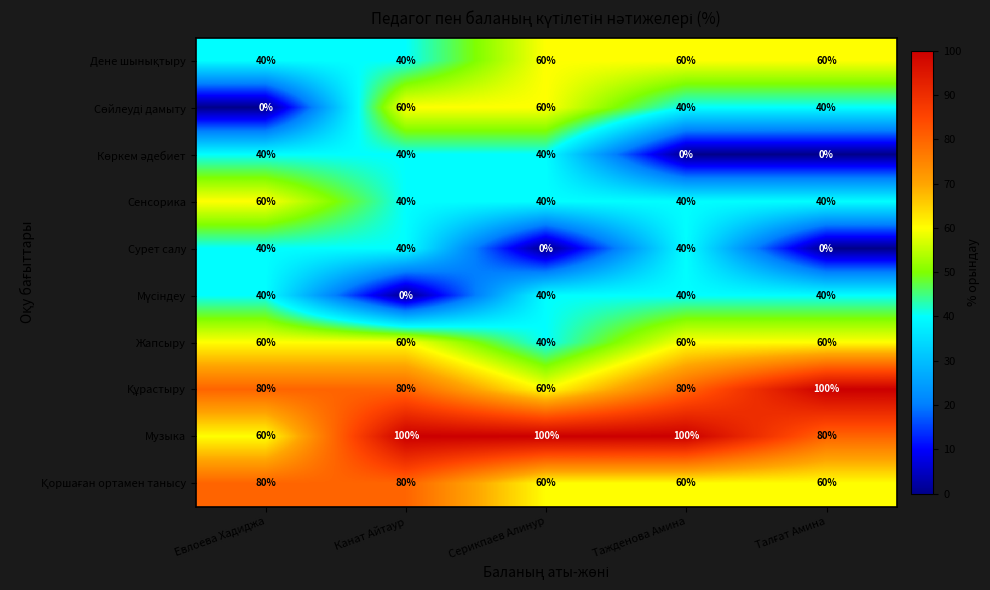

What is the total value across all series at Евлоева Хадиджа?

500